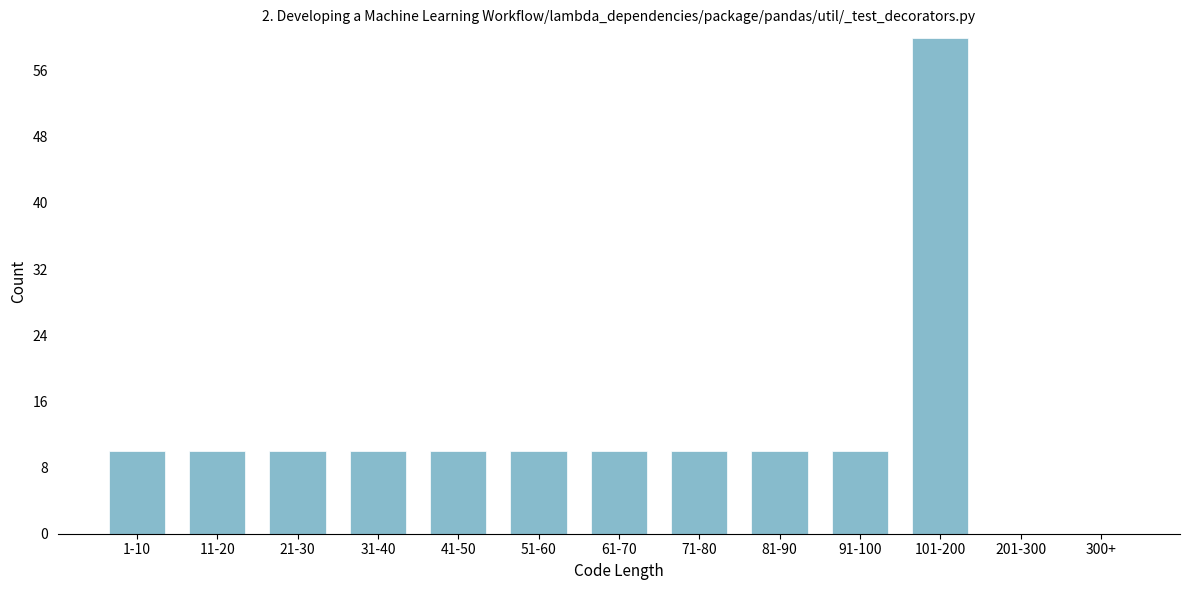

Reading left to right, transcribe all the data shown in this chart.

1-10=10	11-20=10	21-30=10	31-40=10	41-50=10	51-60=10	61-70=10	71-80=10	81-90=10	91-100=10	101-200=60	201-300=0	300+=0